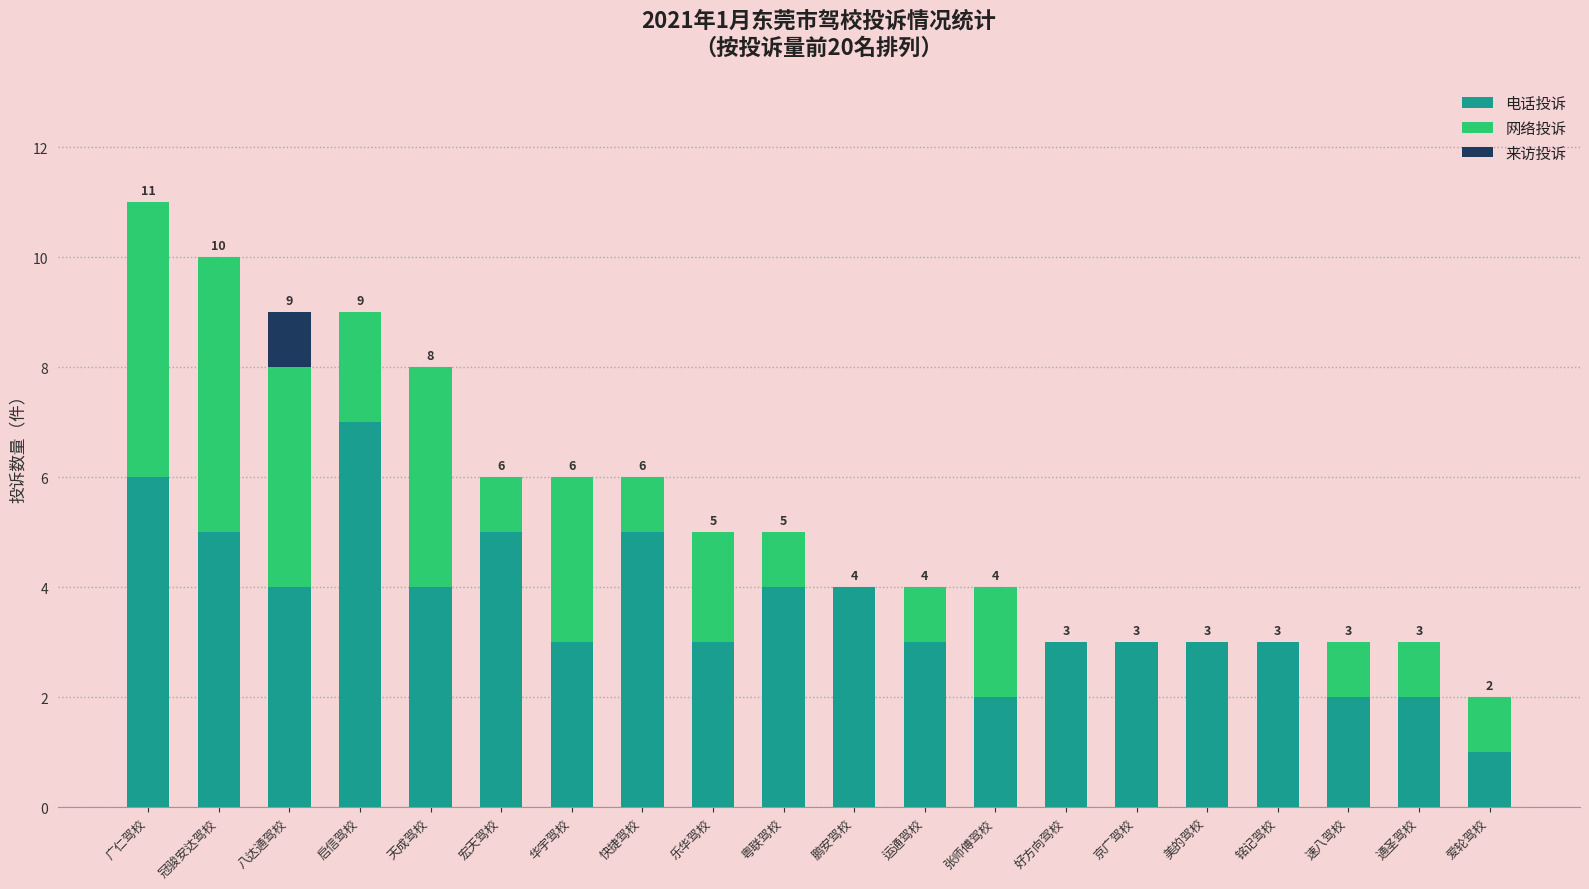

True or false: 电话投诉 has a value of 5 at 宏天驾校.

True